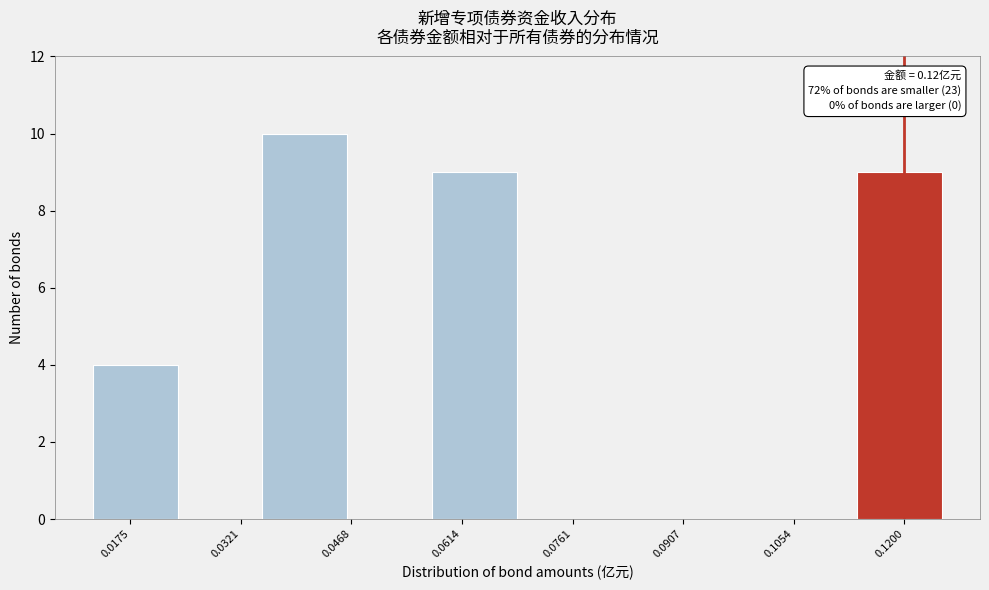

Over which range of the x-axis is the bar tallest?

0.036 to 0.046